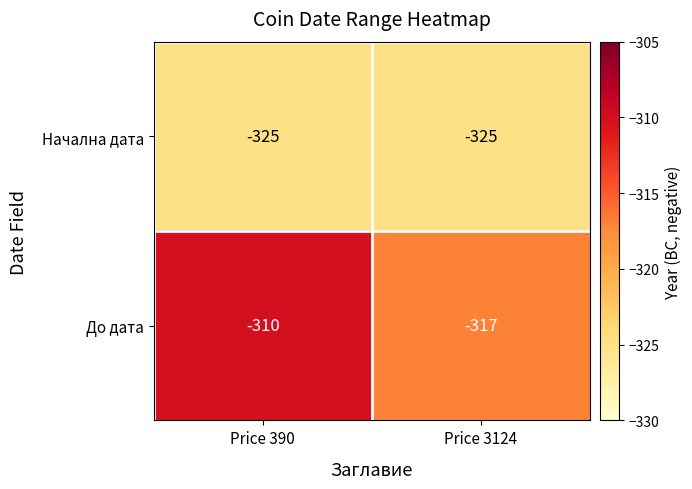

Is it true that До дата equals -317 at Price 3124?

True